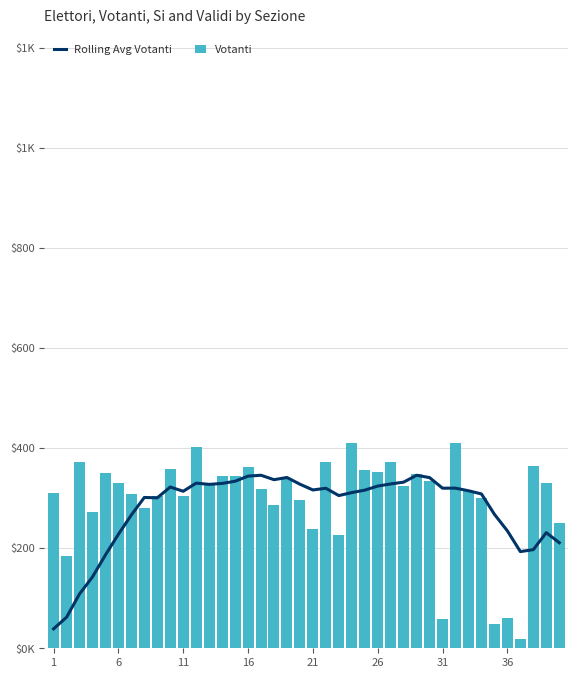

True or false: Votanti has a value of 639.4 at 9.

False